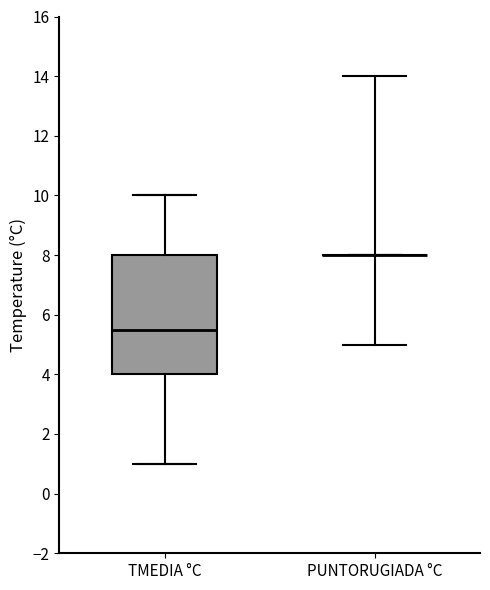

Reading left to right, read every box against the y-axis: the position of its median line, the range the box covers, and the ends of its whiskers. The values are not printed on the chart, so give them approximately, as read against the axis.

TMEDIA °C: median 5.6, box 4.0 to 8.0, whiskers 1.0 to 10.0
PUNTORUGIADA °C: box collapsed to a line at 8.0, whiskers 8.0 to 8.0